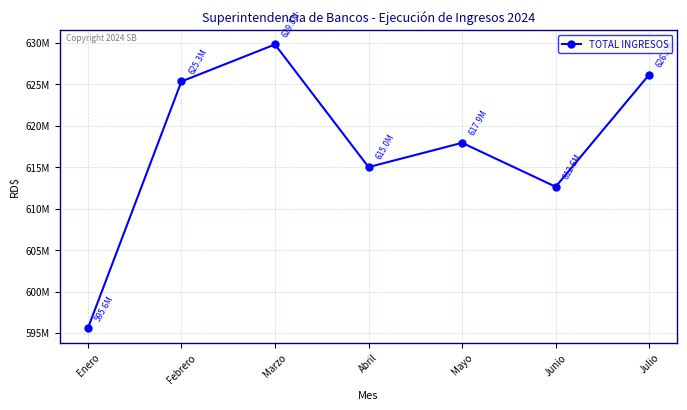

Is it true that the value at Marzo is 629796930?

True